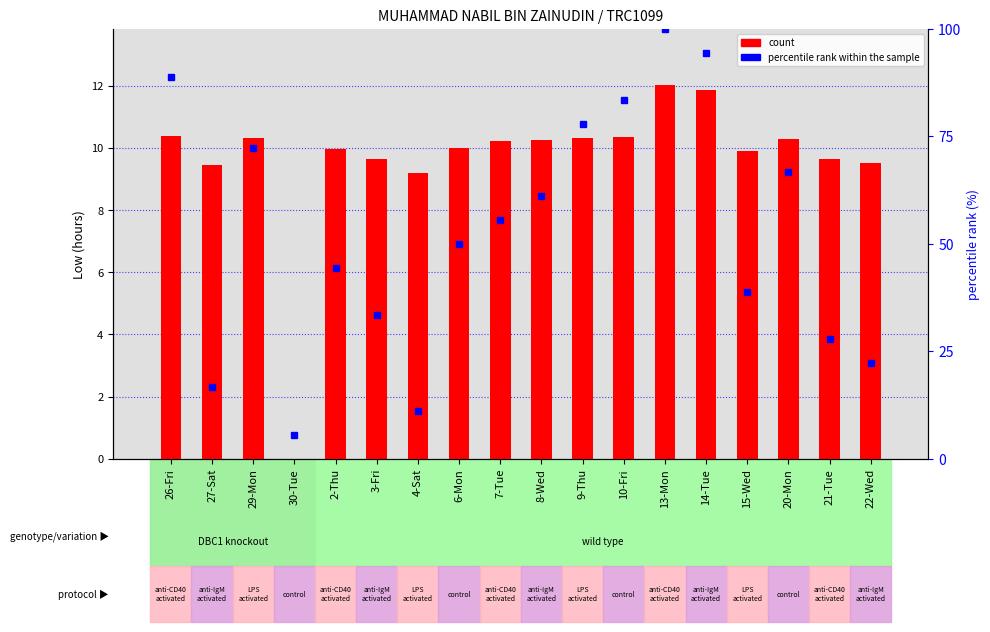

What is the value of the percentile rank within the sample bar at the 4th from the left?

5.6